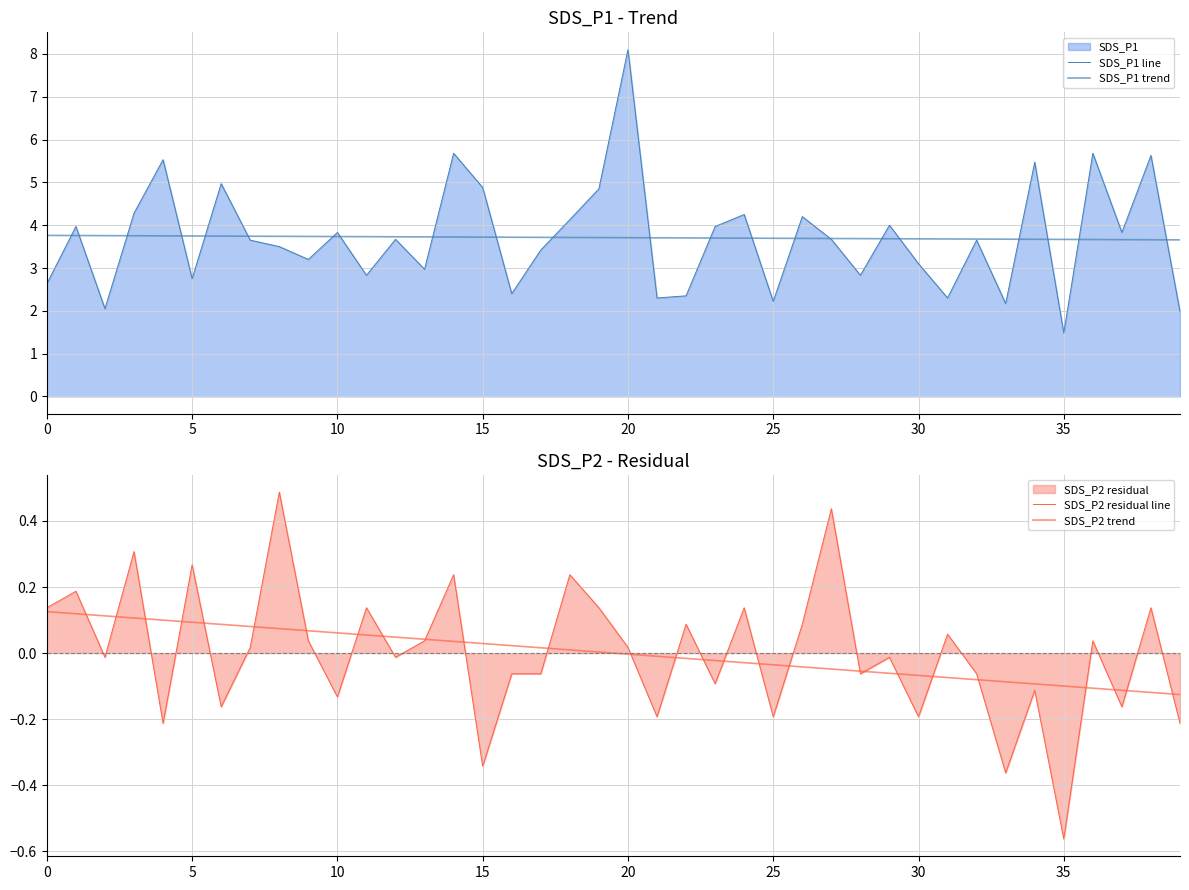

What is the average value of the SDS_P1 line series?

3.7